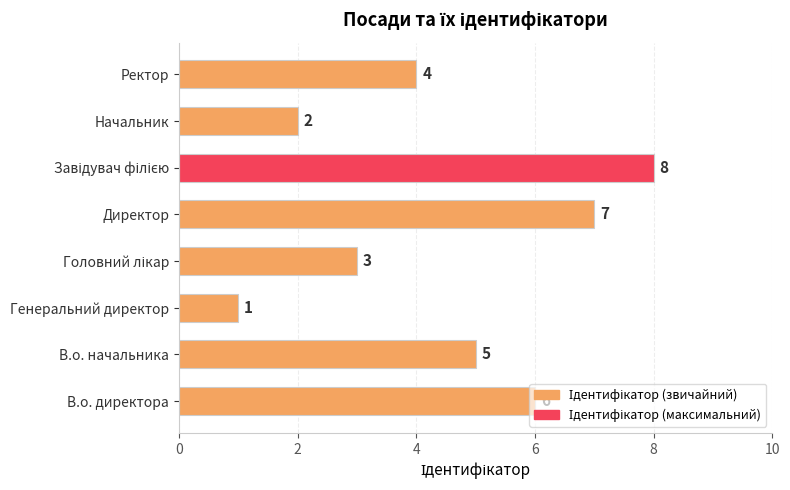

Count the values in the range 3 to 7.

5